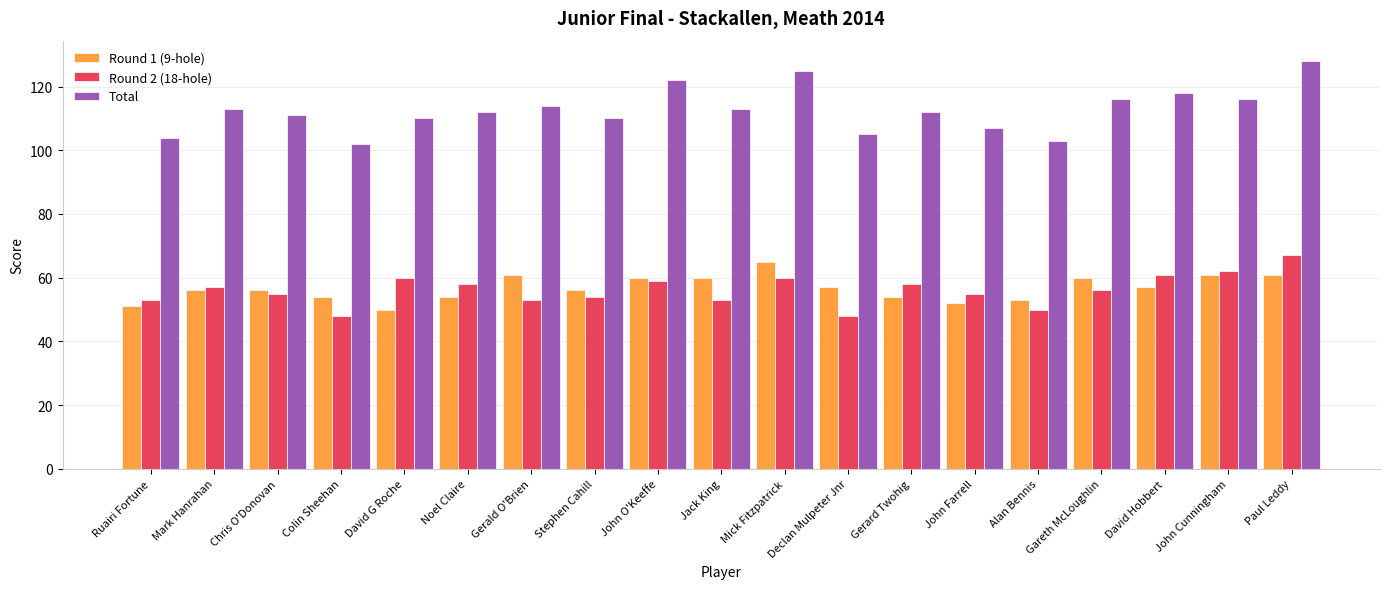

At how many categories does at least one series exceed 78?

19